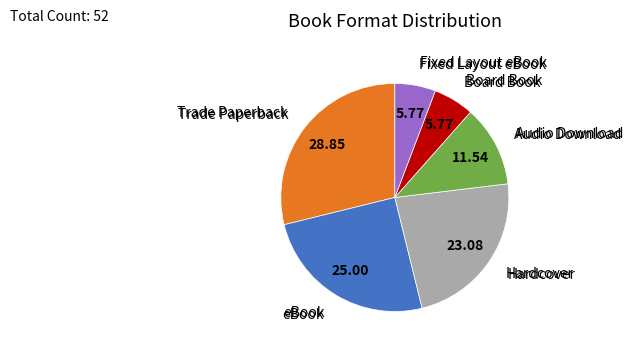

Does any single category account for the majority?

No